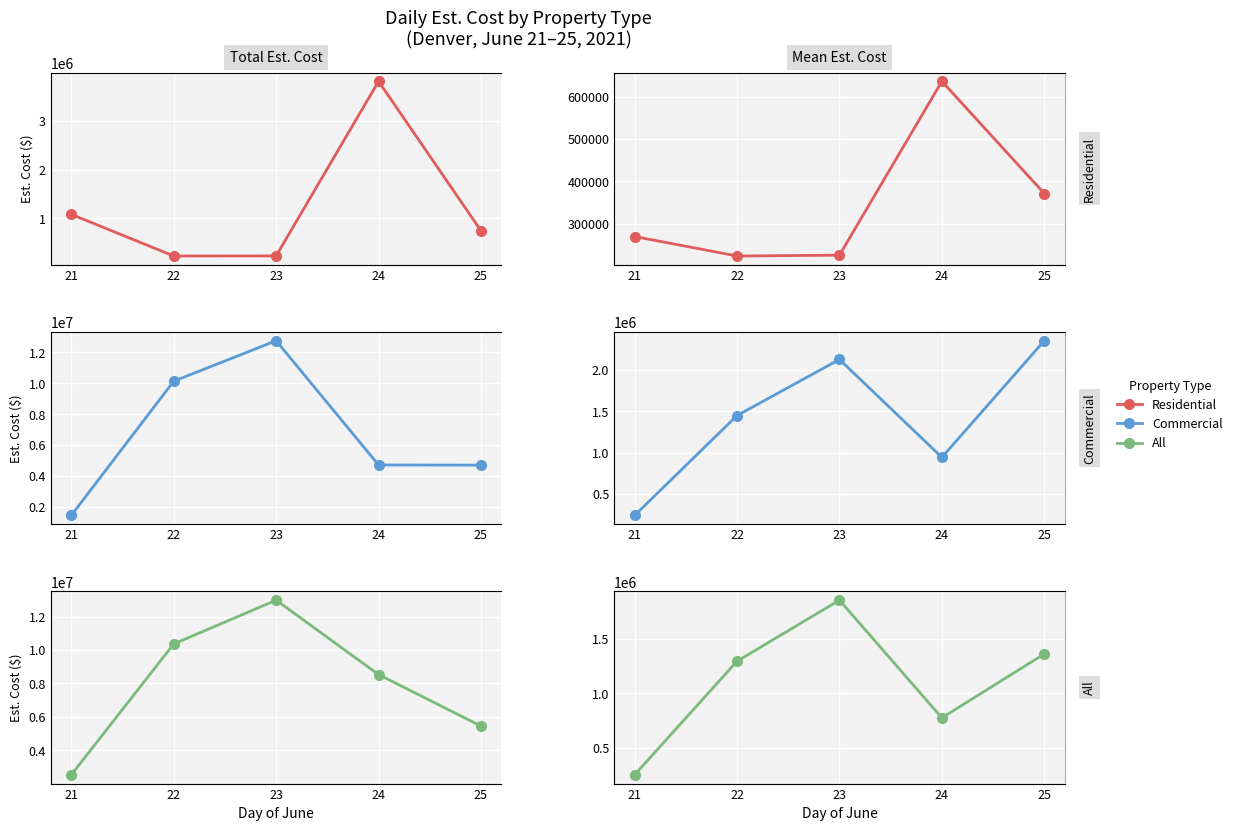

What are all the series names shown in the legend?

Residential, Commercial, All